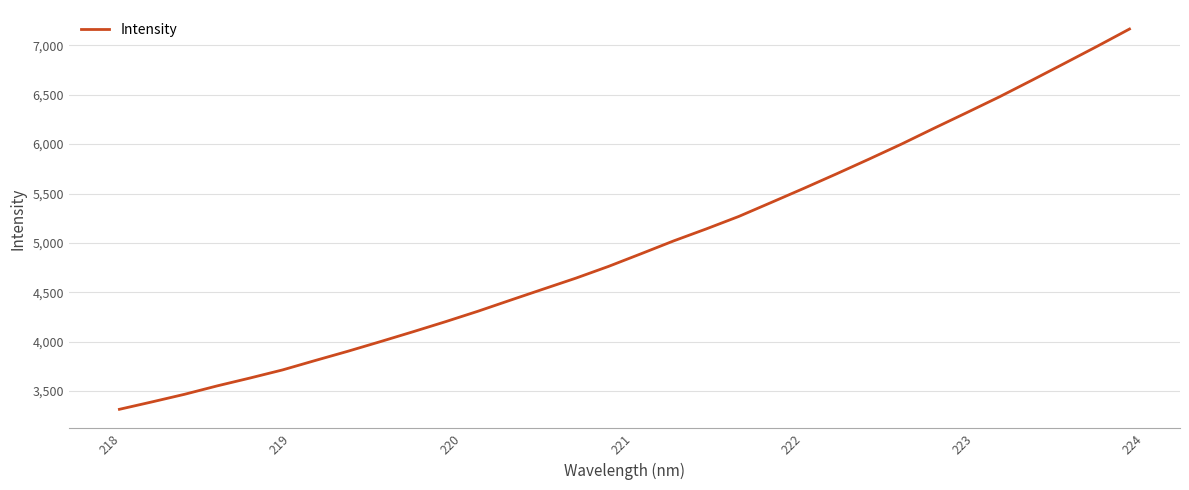

What is the average value?

4973.6